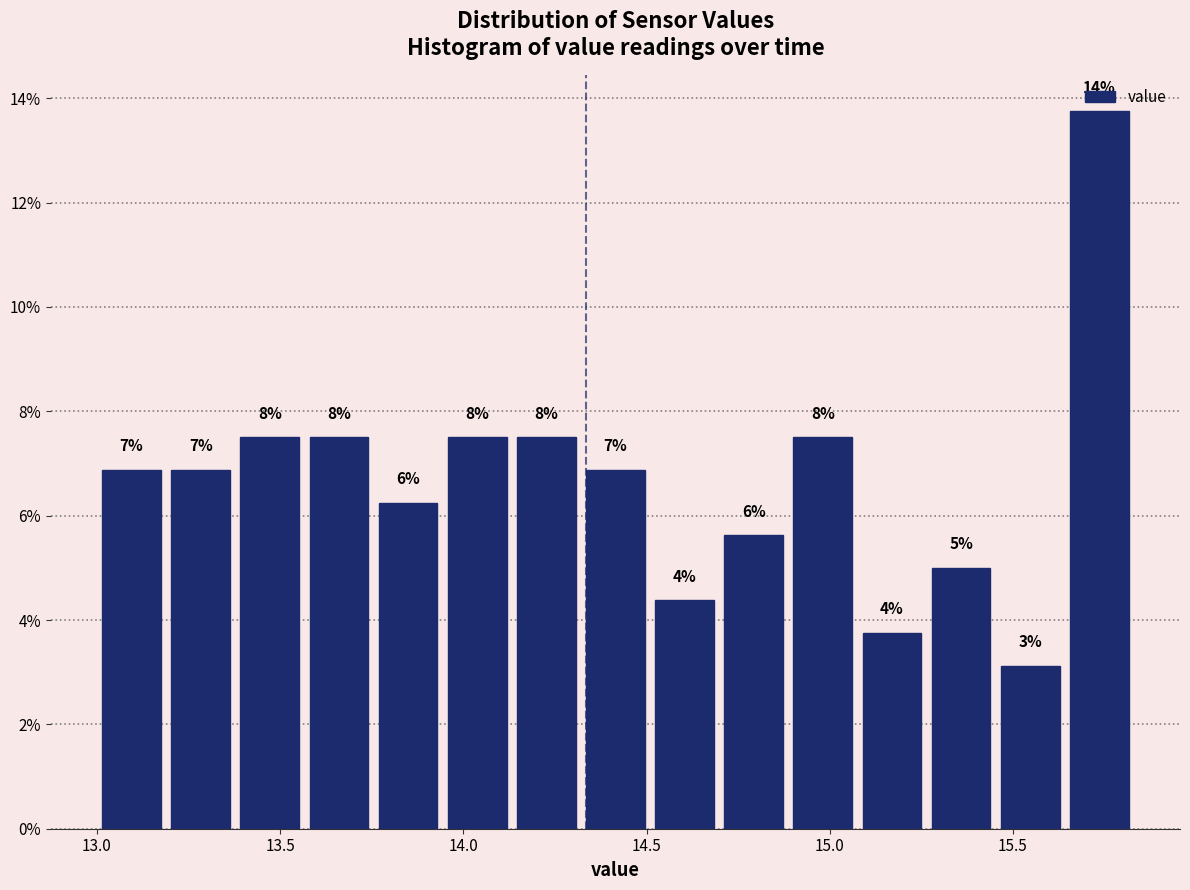

Around what value on the x-axis is the tallest bar? Give the approximate position of its centre, as read against the axis.

15.75